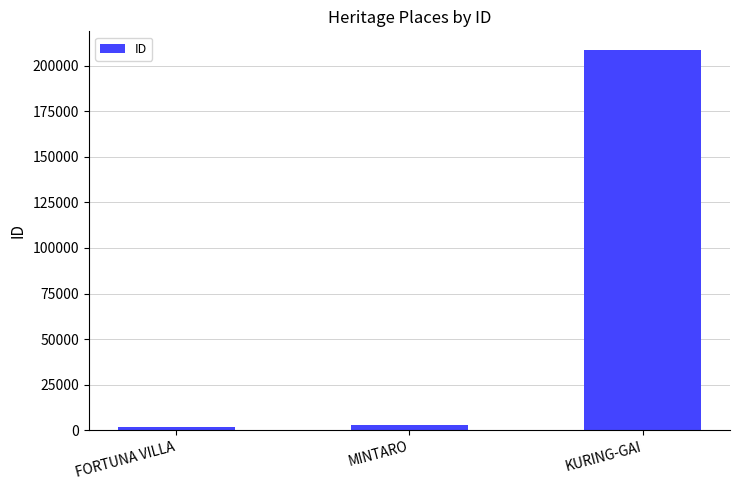

Is it true that the value at MINTARO is 2879?

True